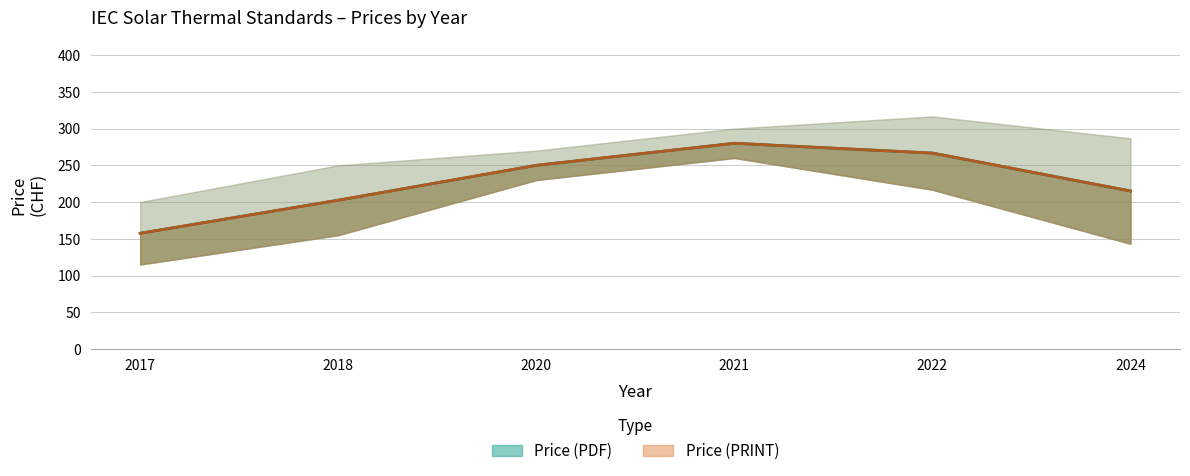

Rank the series at 2017 from lowest to highest value.

Price (PDF), Price (PRINT)